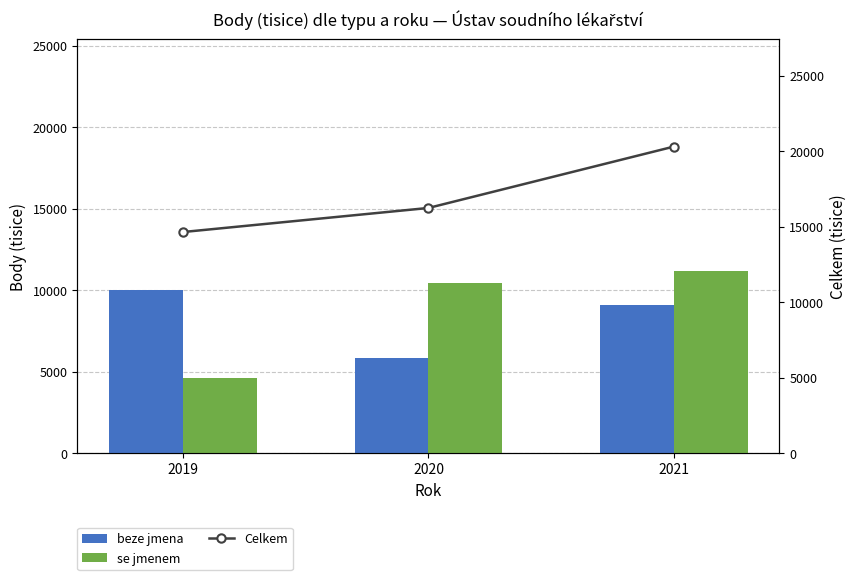

Rank the categories by se jmenem value from highest to lowest.

2021, 2020, 2019